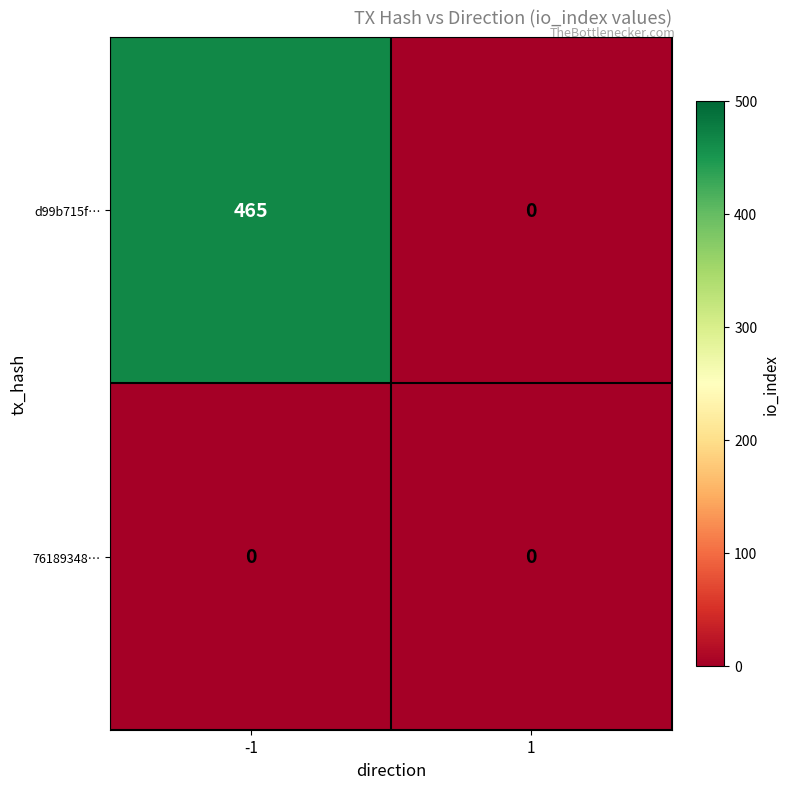

How many data points does each series have?

2